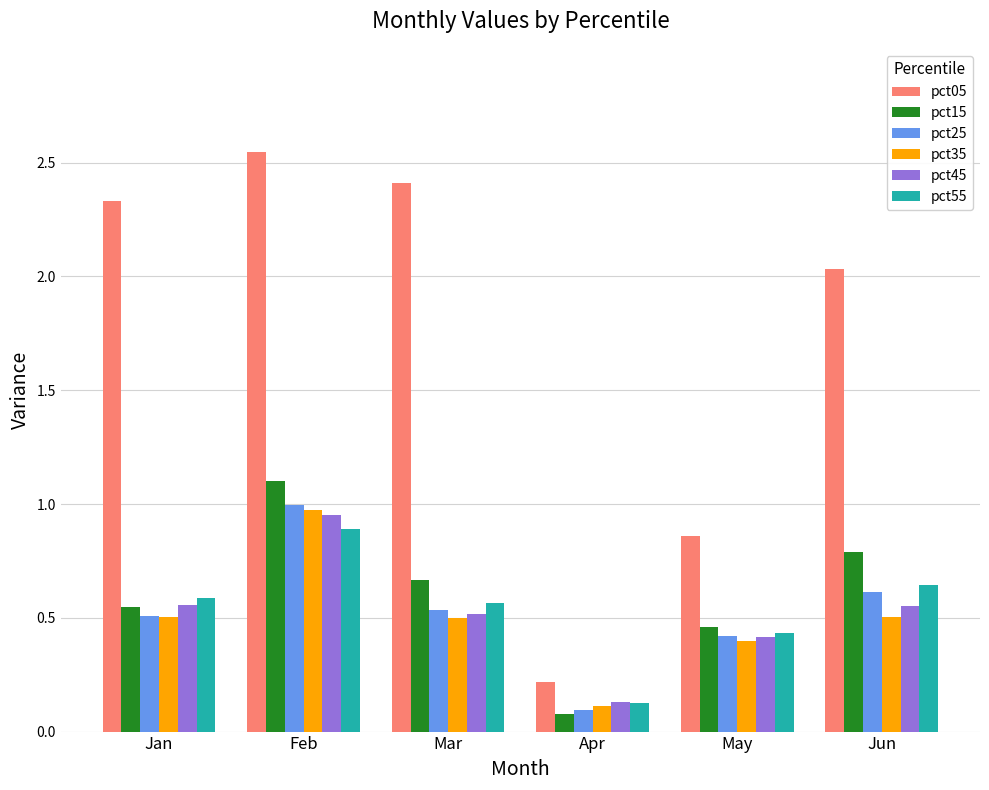

How many distinct data groups are displayed?

6